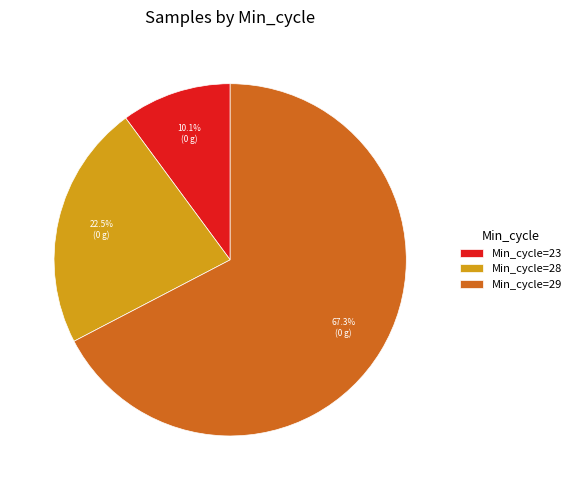

Which category has the smallest portion of the pie?

Min_cycle=23